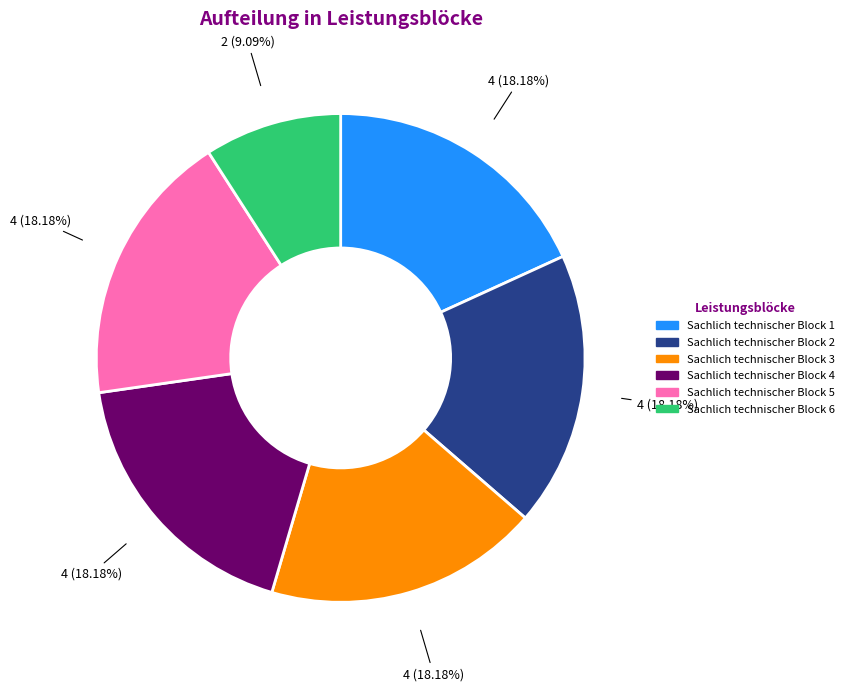

Combined, do Sachlich technischer Block 2 and Sachlich technischer Block 6 account for over 50%?

No